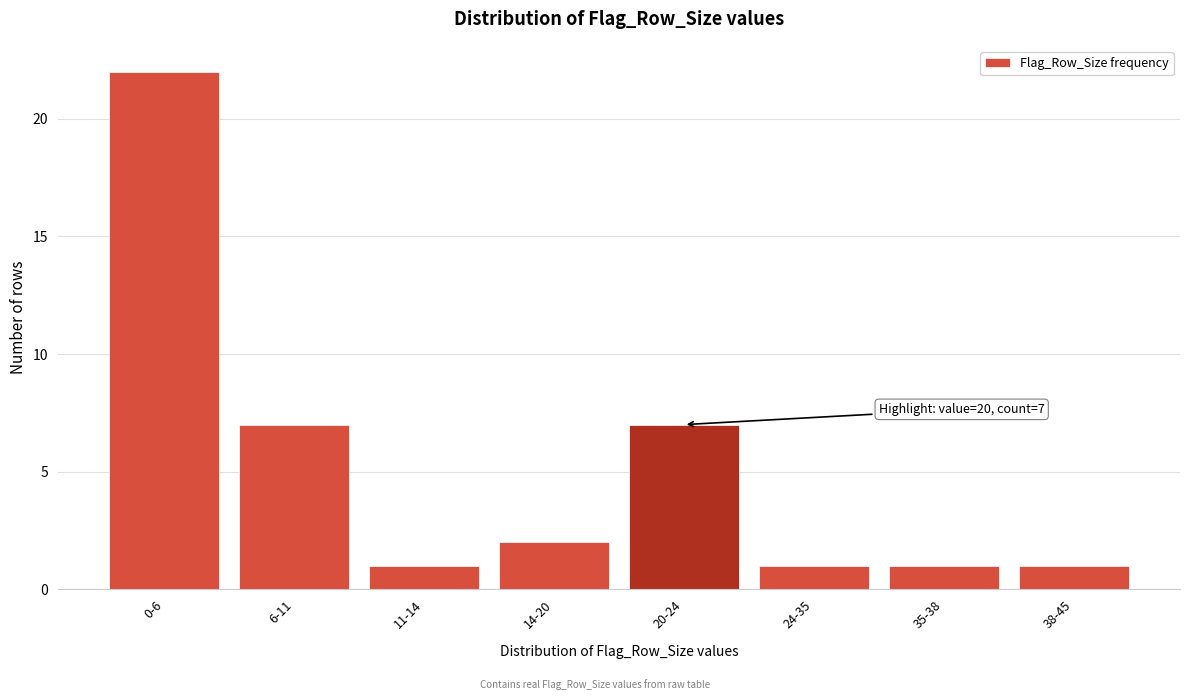

Reading left to right, list all the values displayed in this chart.

0-6=22	6-11=7	11-14=1	14-20=2	20-24=7	24-35=1	35-38=1	38-45=1